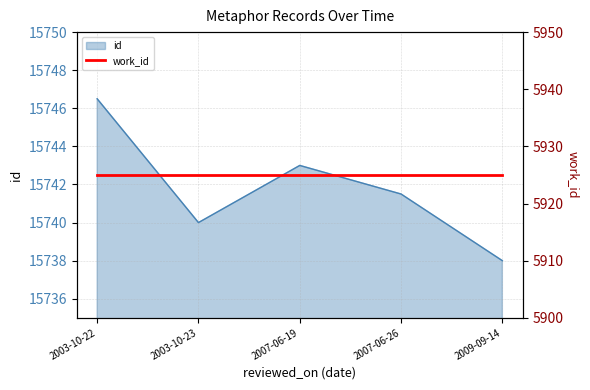

What value does the data have at 2003-10-22?

15746.5